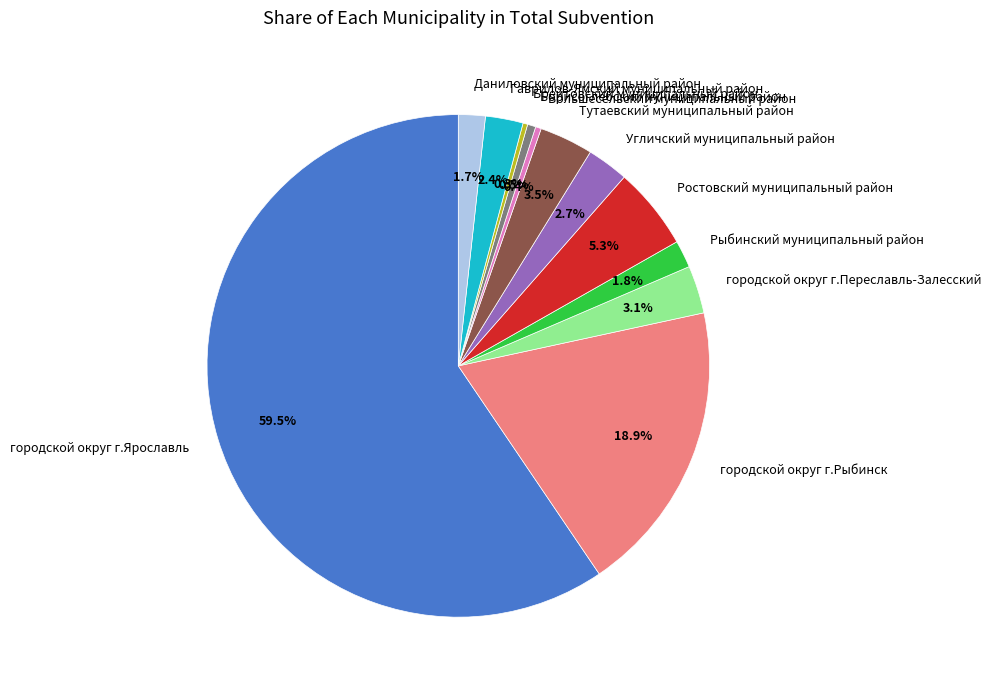

What percentage do Большесельский муниципальный район and Гаврилов-Ямский муниципальный район together represent?

2.8%